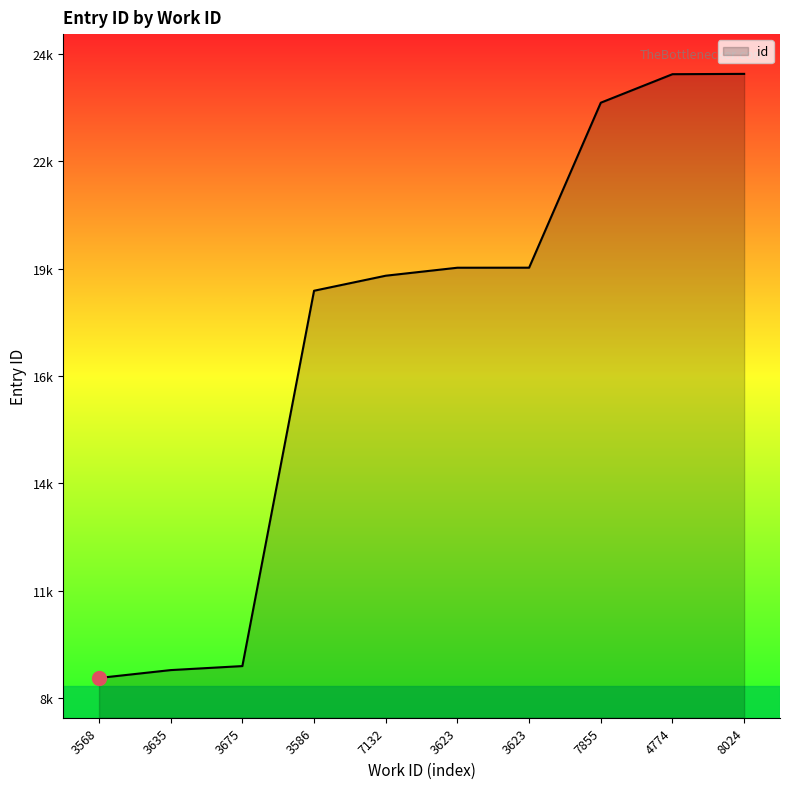

Does the chart display data point markers on the line(s)?

No